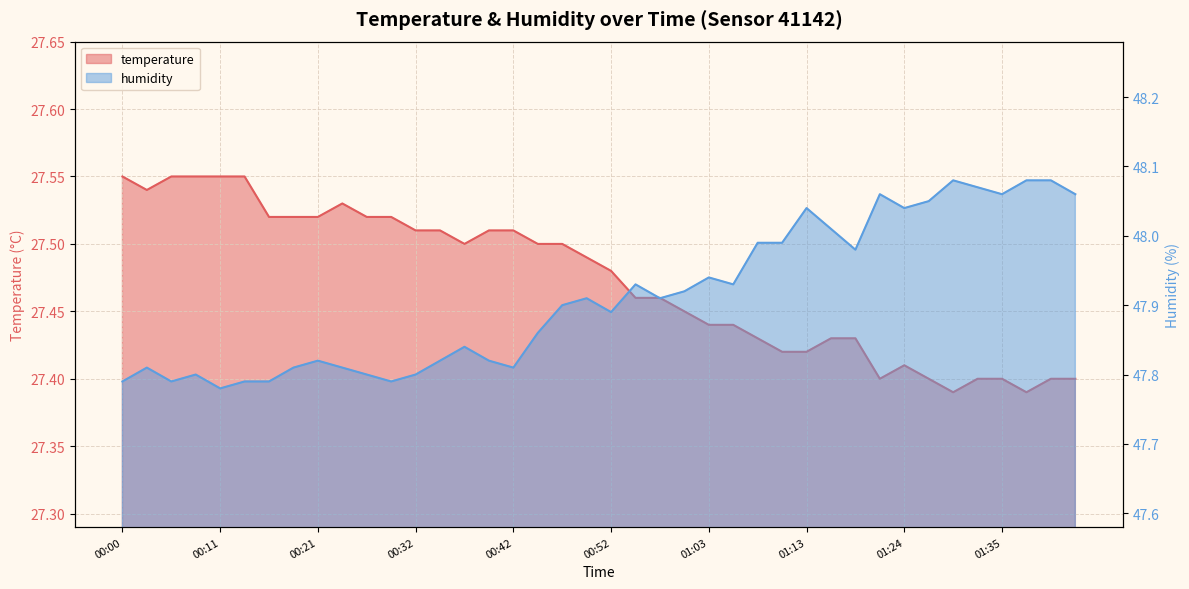

Reading left to right, list all the values displayed in this chart.

temperature: 27.6	27.5	27.6	27.6	27.6	27.6	27.5	27.5	27.5	27.5	27.5	27.5	27.5	27.5	27.5	27.5	27.5	27.5	27.5	27.5	27.5	27.5	27.5	27.4	27.4	27.4	27.4	27.4	27.4	27.4	27.4	27.4	27.4	27.4	27.4	27.4	27.4	27.4	27.4	27.4
humidity: 47.8	47.8	47.8	47.8	47.8	47.8	47.8	47.8	47.8	47.8	47.8	47.8	47.8	47.8	47.8	47.8	47.8	47.9	47.9	47.9	47.9	47.9	47.9	47.9	47.9	47.9	48.0	48.0	48.0	48.0	48.0	48.1	48.0	48.0	48.1	48.1	48.1	48.1	48.1	48.1